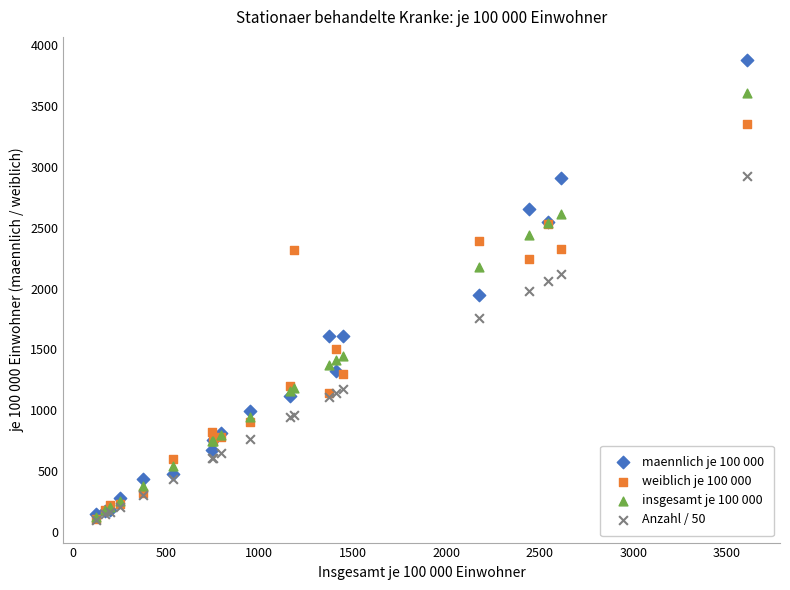

Which series contains the highest Y value?

maennlich je 100 000